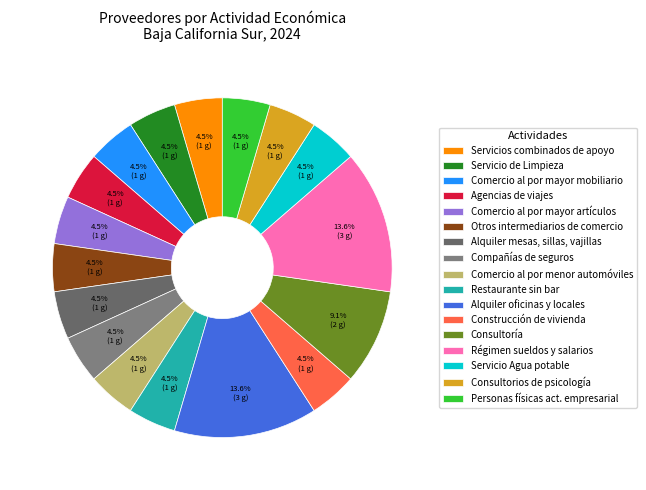

How many segments does this pie chart have?

17